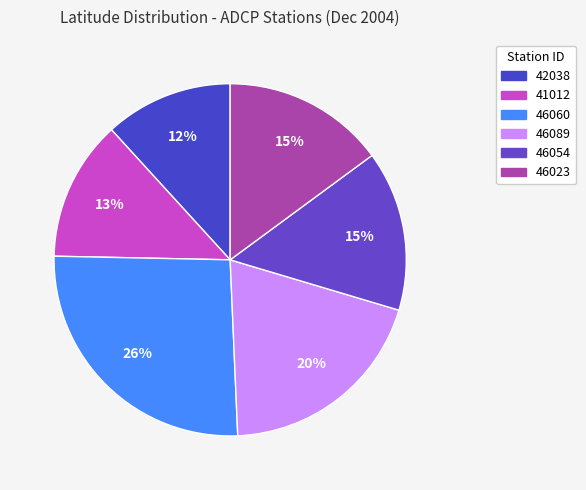

Count the number of slices in the pie.

6